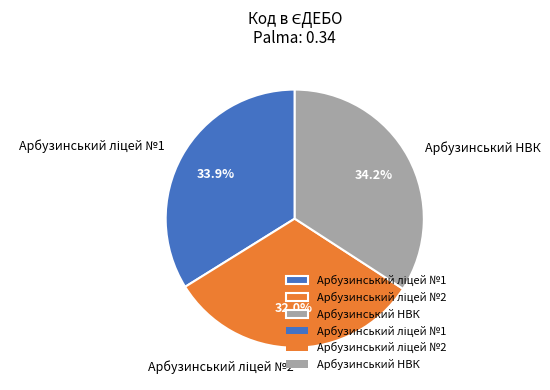

Does any single category account for the majority?

No